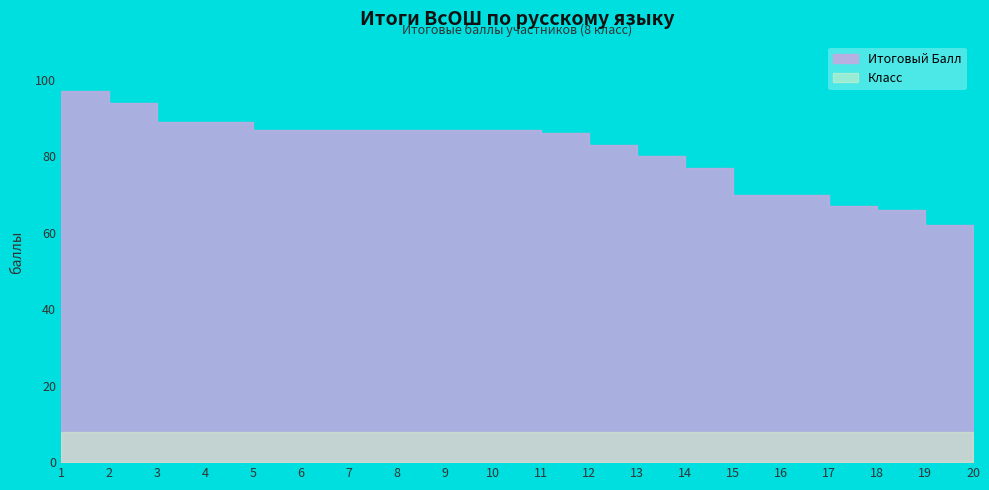

Which label corresponds to the smallest value in the chart?

20